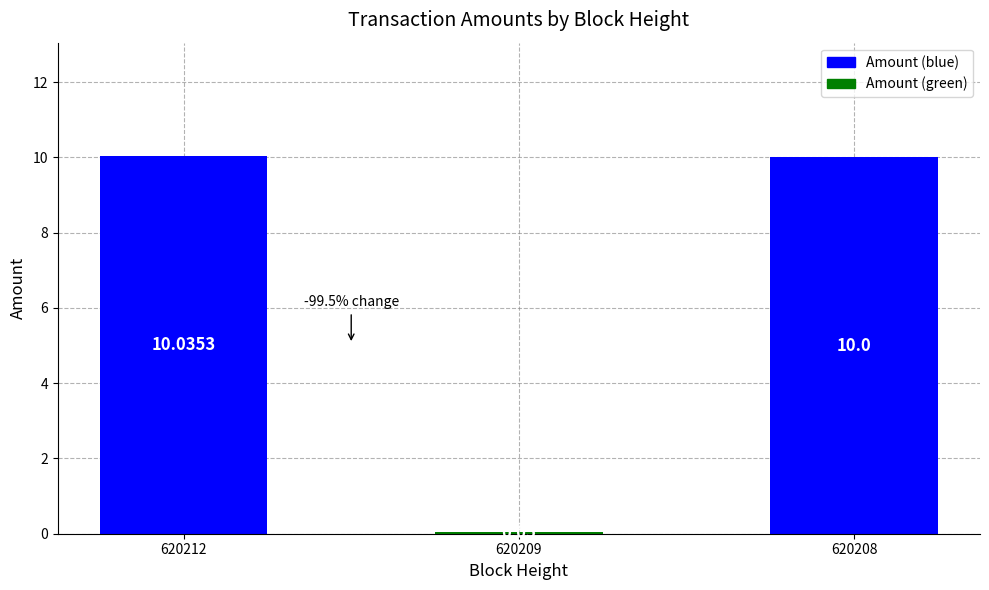

What is the sum of all values?

20.1